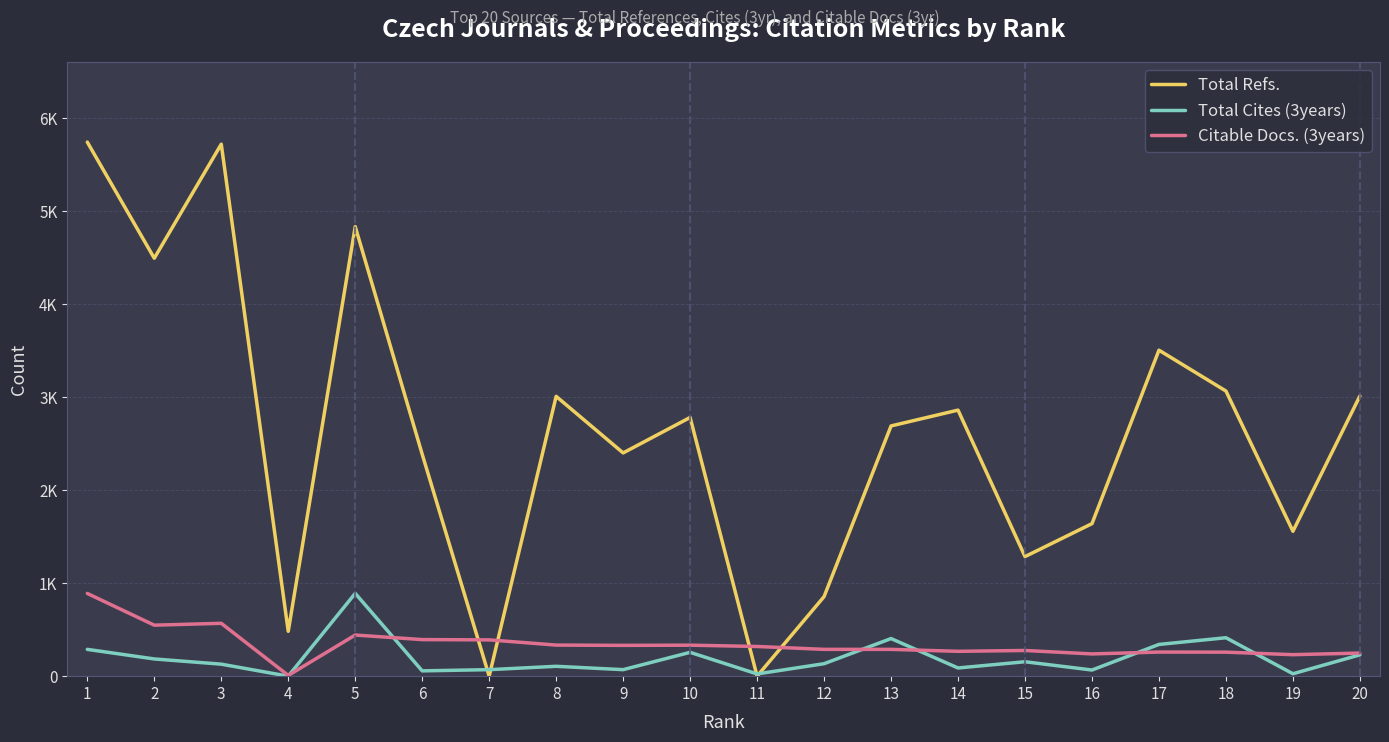

Does the chart display data point markers on the line(s)?

No